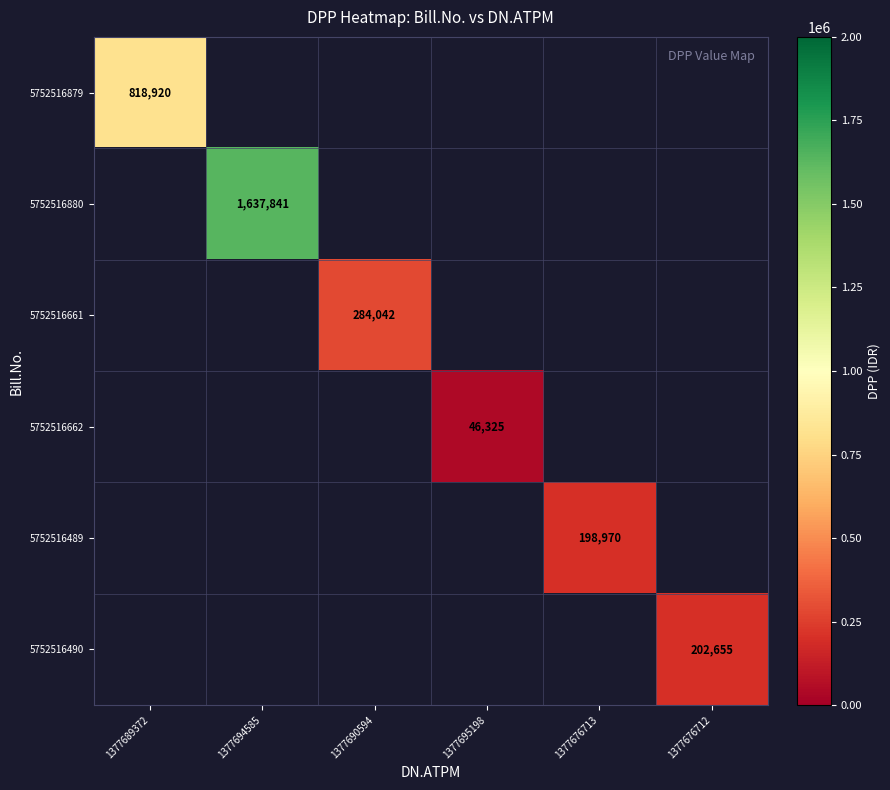

The value of 5752516661 at 1377690594 is 417265. True or false?

False